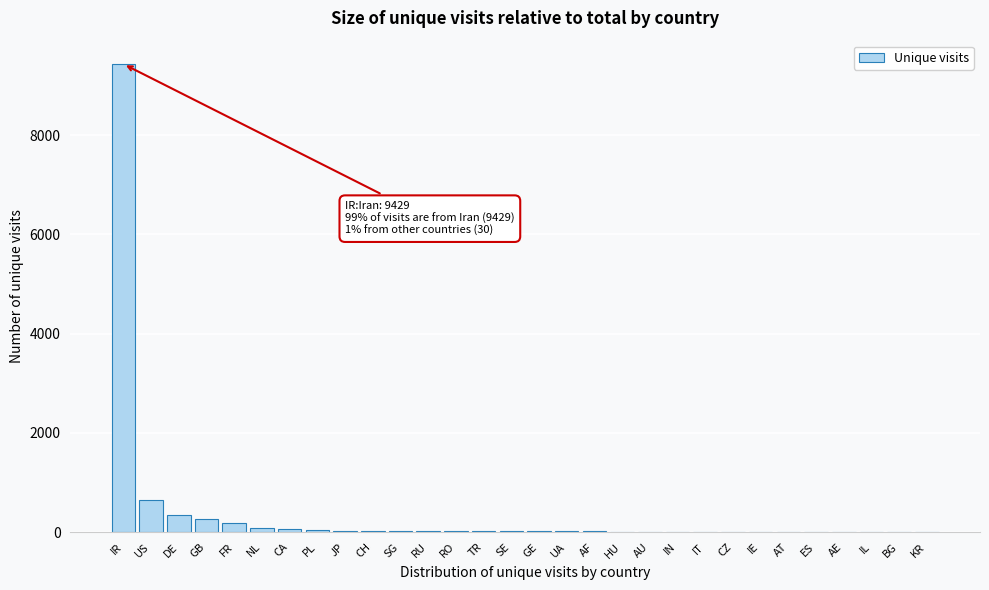

Which label corresponds to the largest value in the chart?

IR